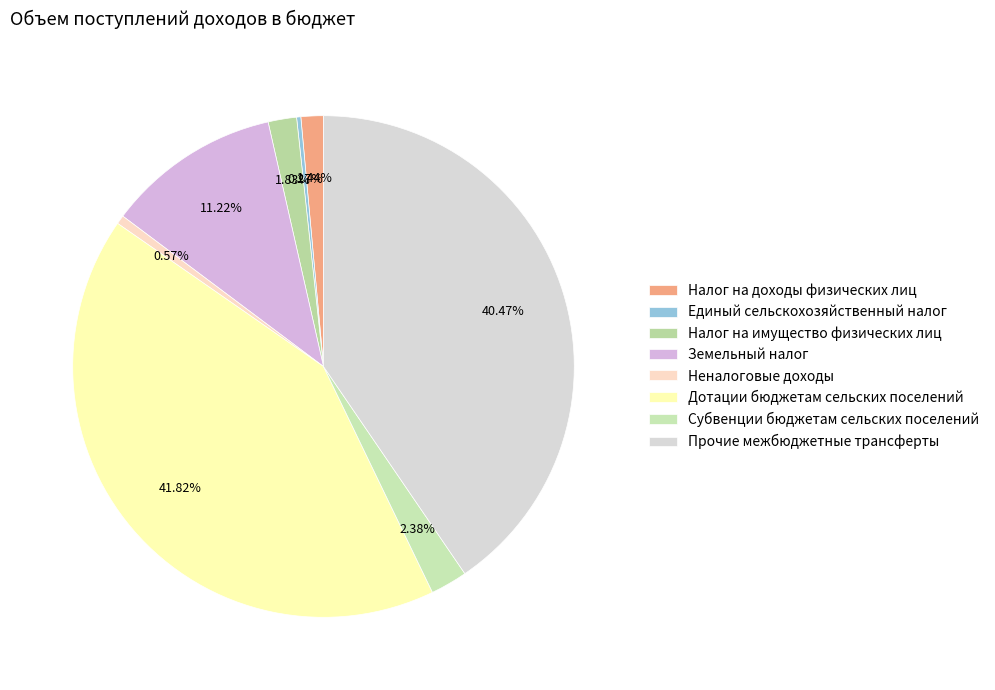

What is the total percentage of Субвенции бюджетам сельских поселений and Земельный налог?

13.6%